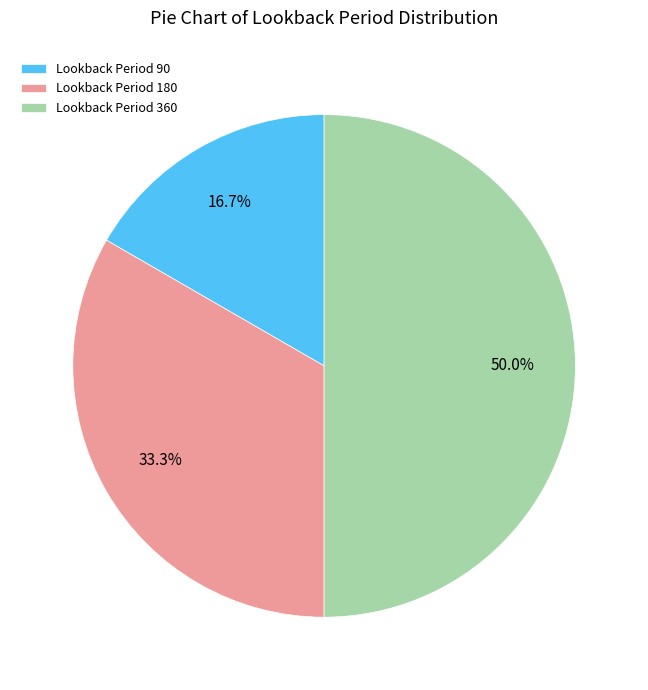

What is the total percentage of Lookback Period 180 and Lookback Period 360?

83.3%